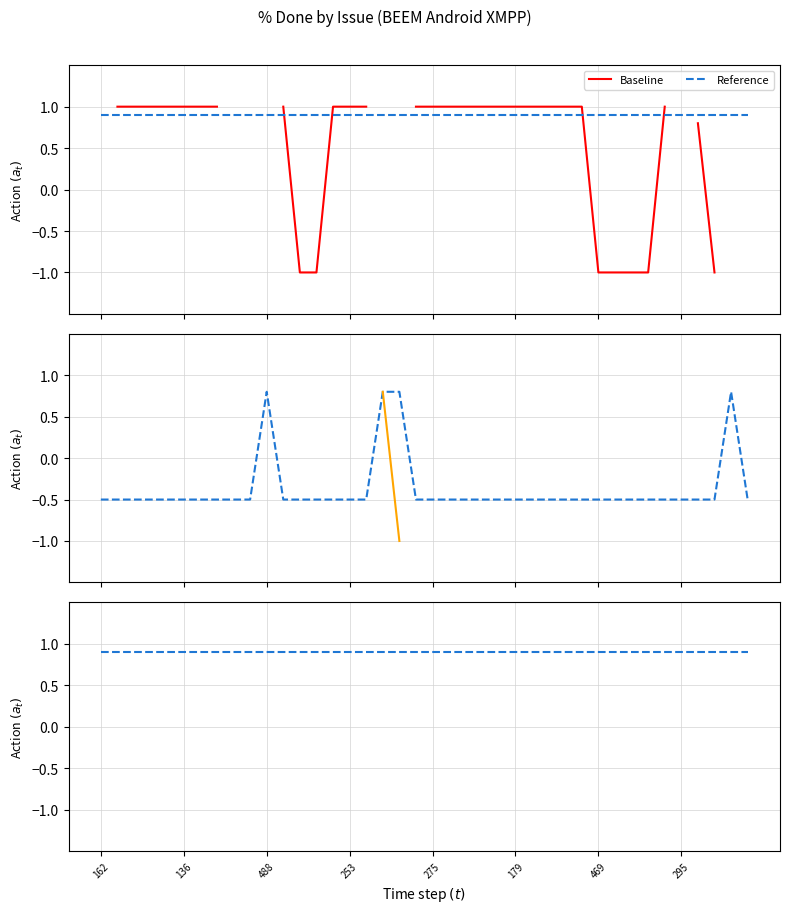

True or false: CAPS and Baseline intersect in this chart.

False